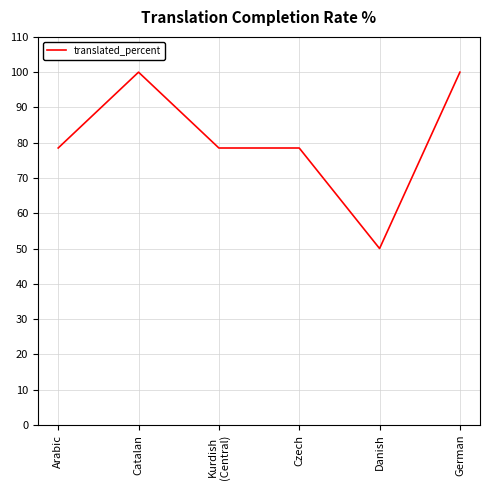

What is the difference between the maximum and second lowest values?

21.5